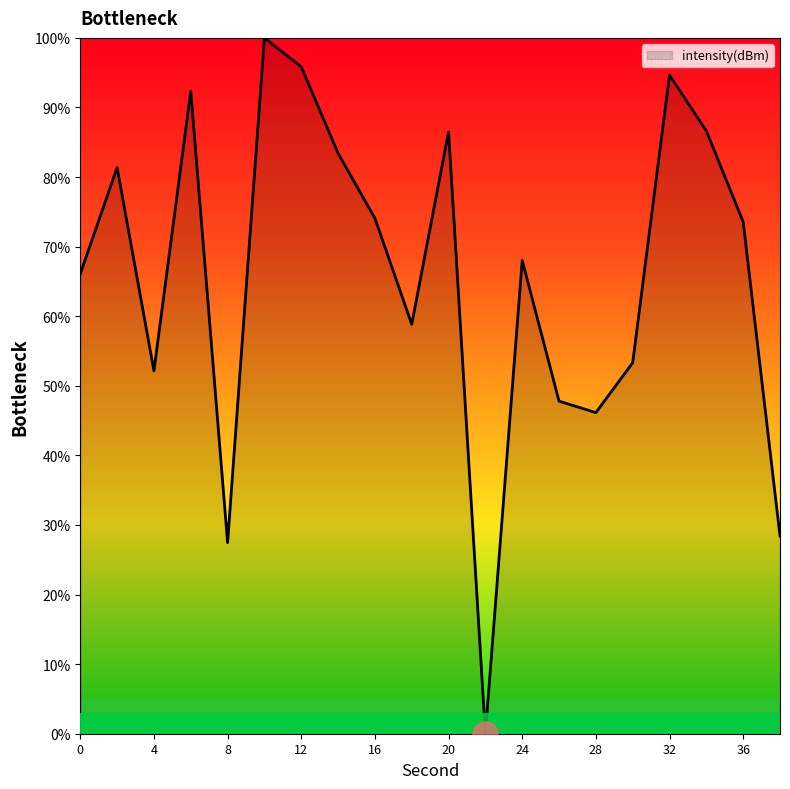

What is the average value?

65.8